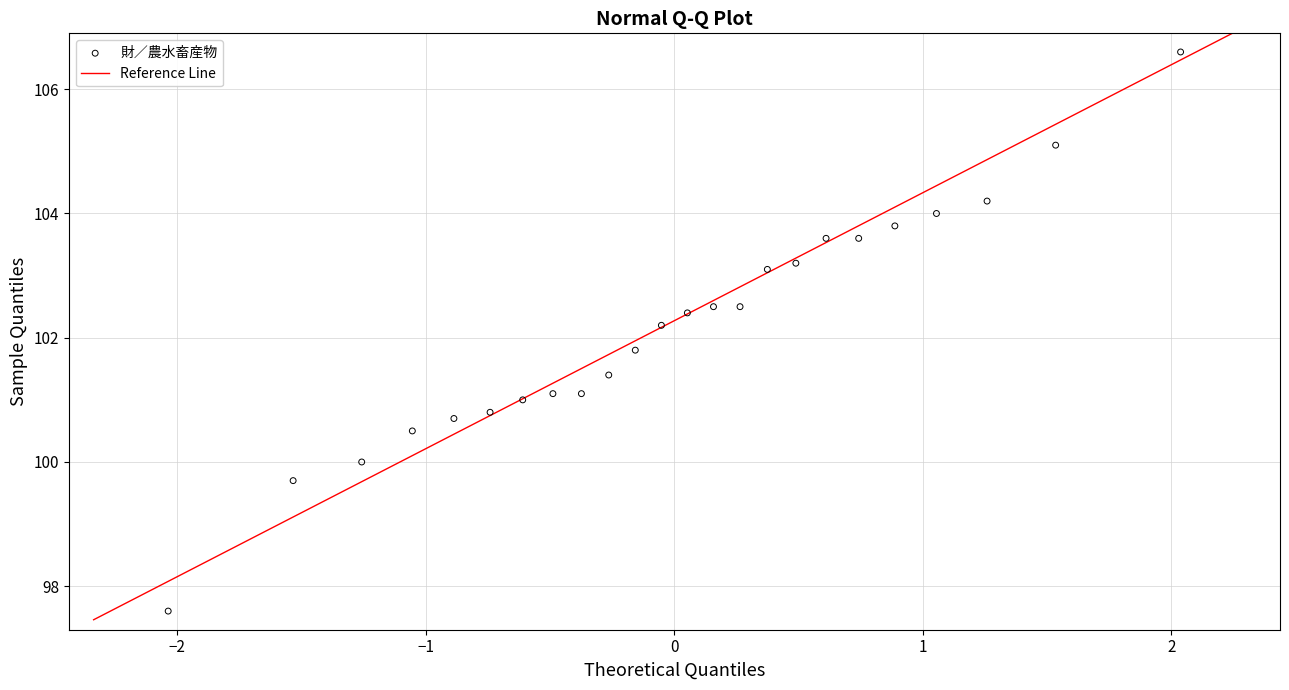

What is the range of X values (max minus min)?

4.1